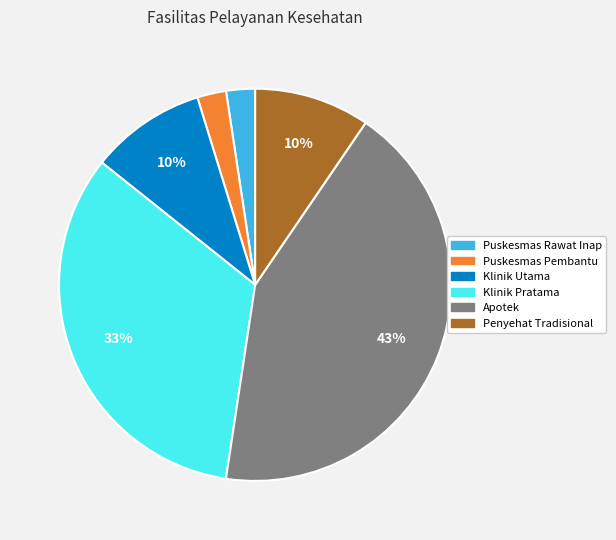

Does any single category account for the majority?

No